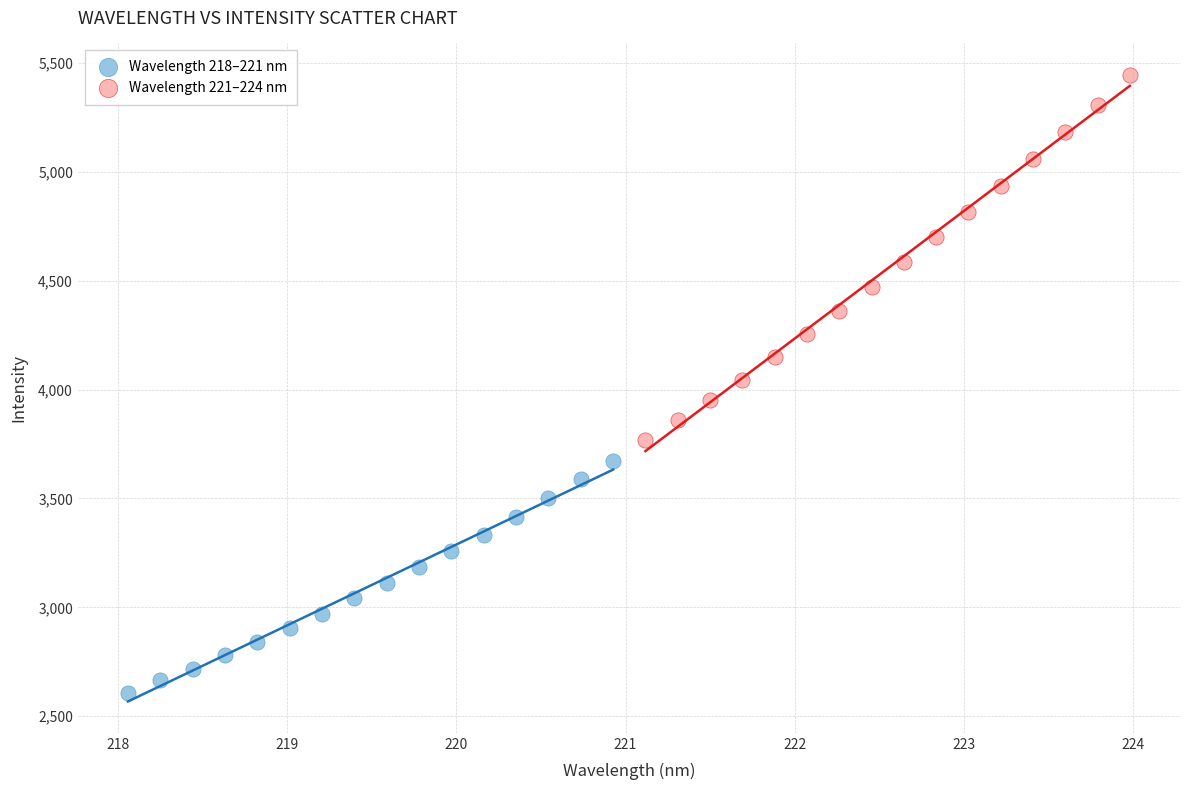

Which series has the widest spread of Y values?

Wavelength 221–224 nm